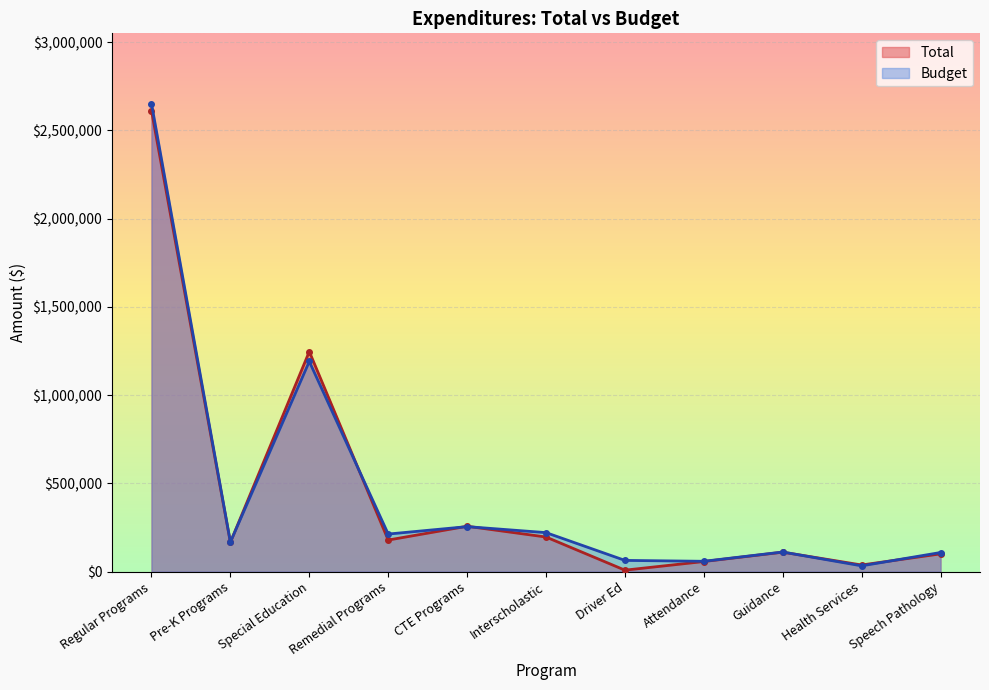

How many data points in Budget are less than 167529?

5